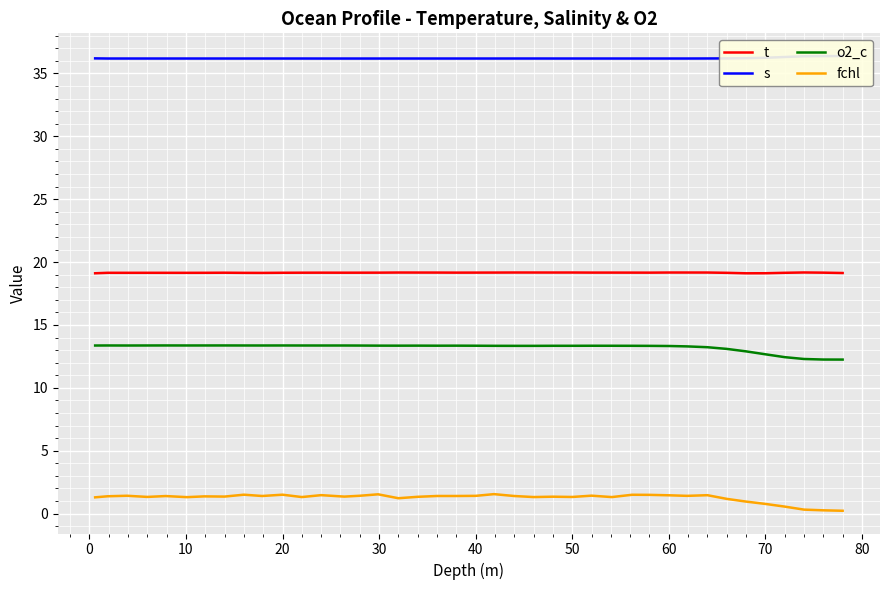

True or false: t and o2_c intersect in this chart.

False